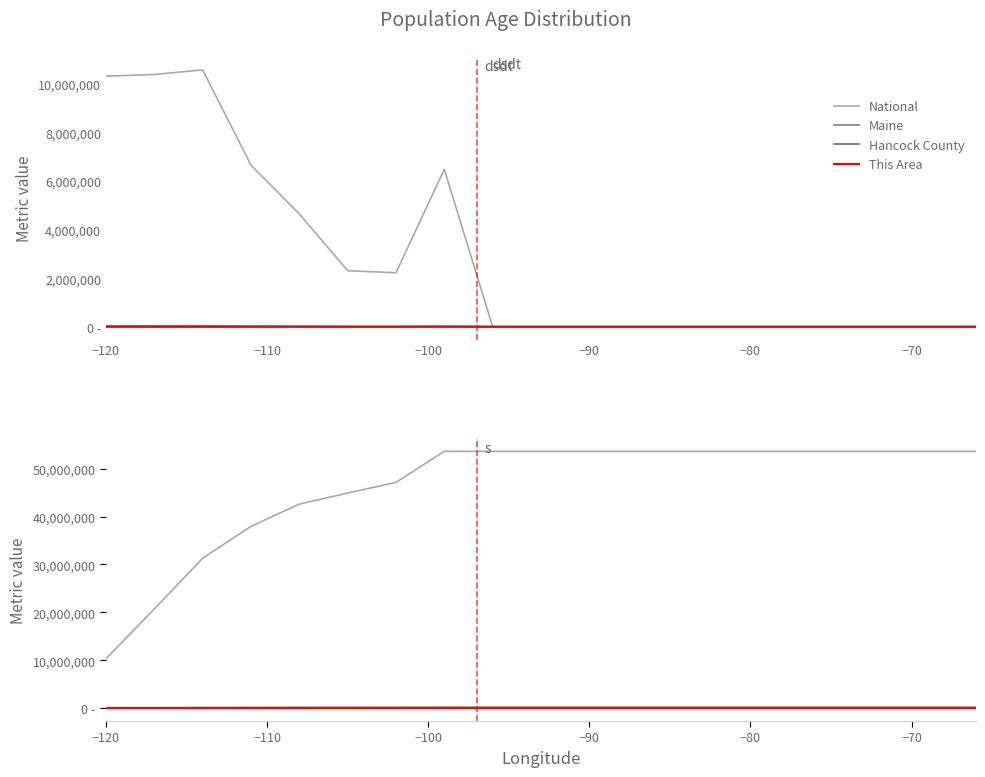

What is the maximum value shown in the chart?

53606769